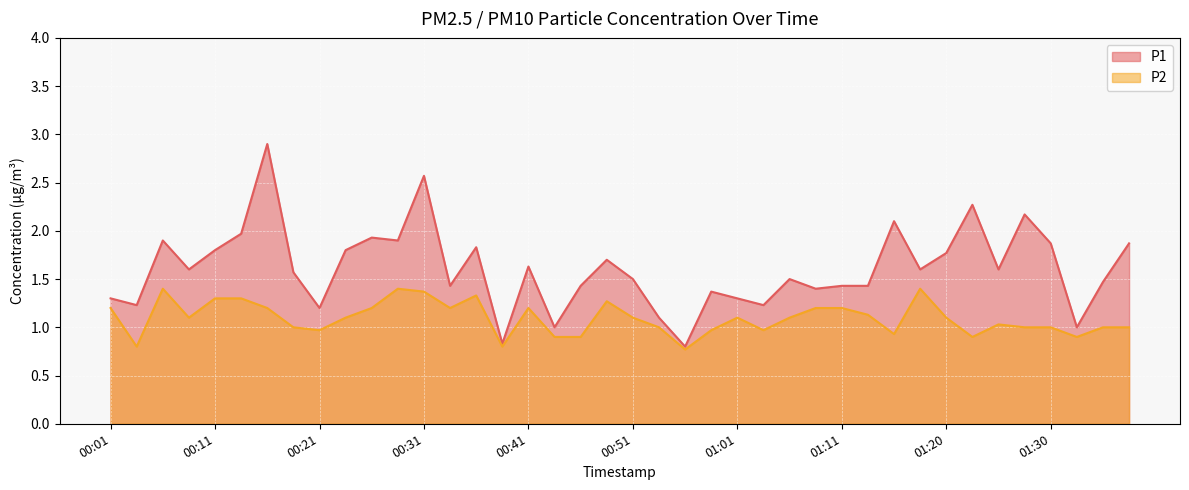

At which label does P1 first exceed 1?

00:01